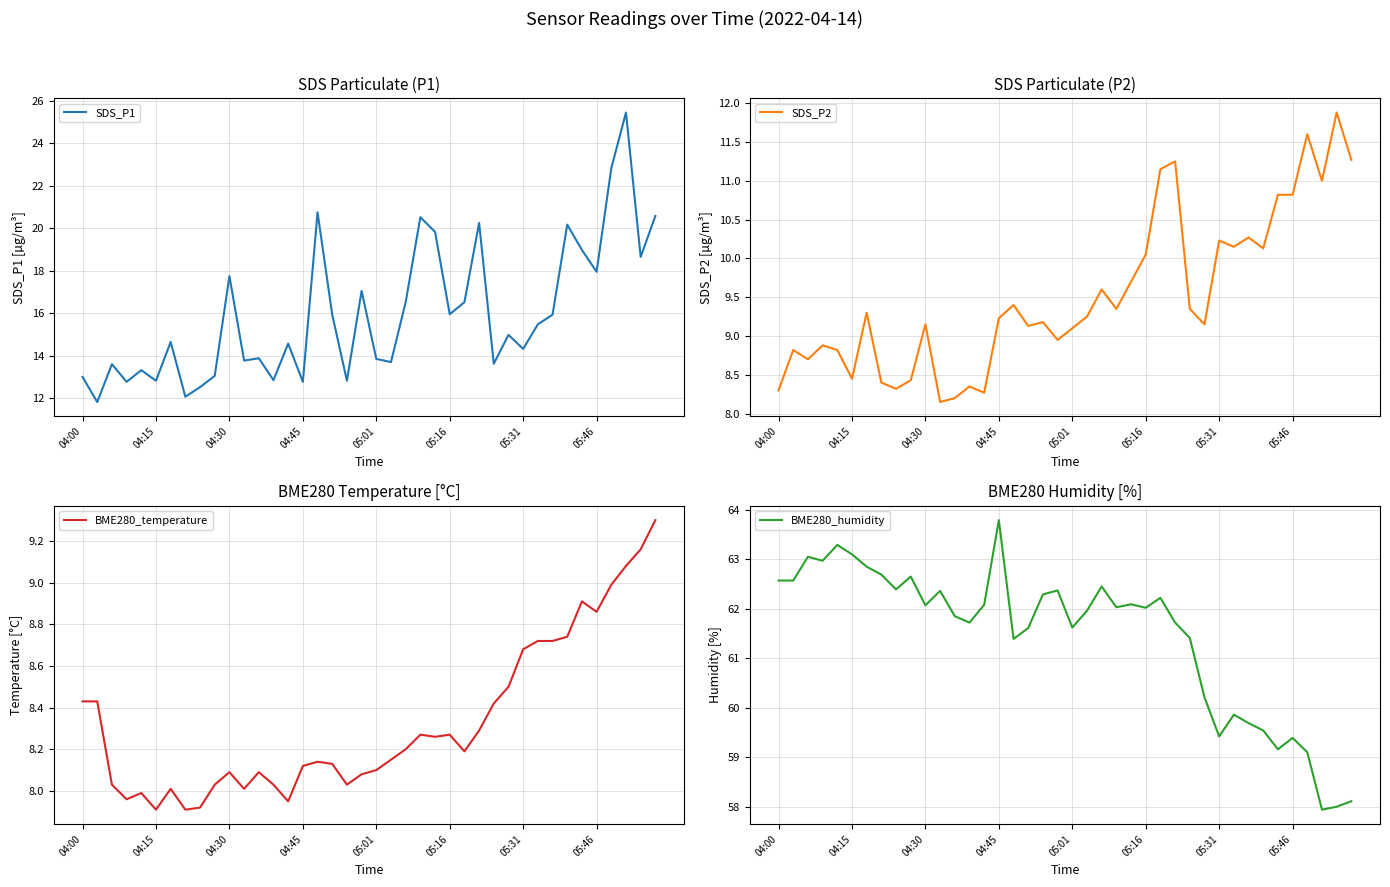

What is the average value of the BME280_humidity series?

61.4